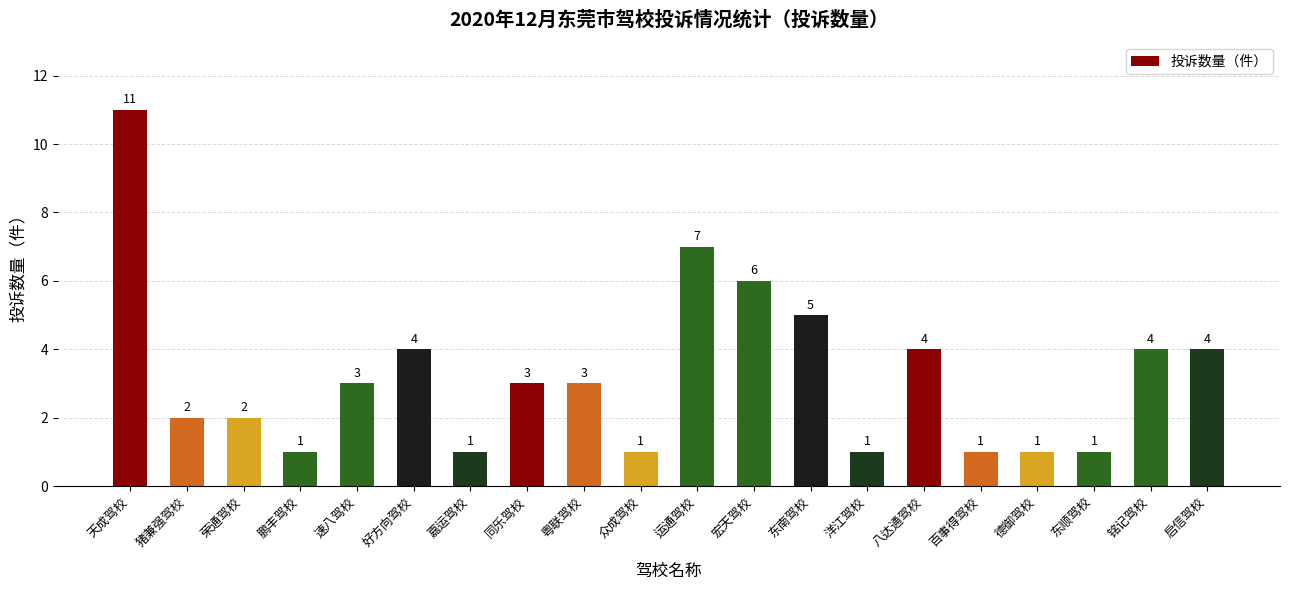

What is the minimum value shown in the chart?

1